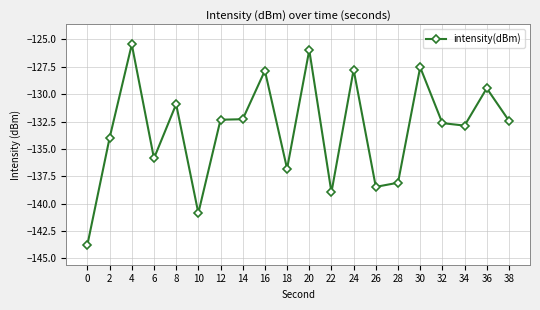

At which category does the data reach its first local valley?

6